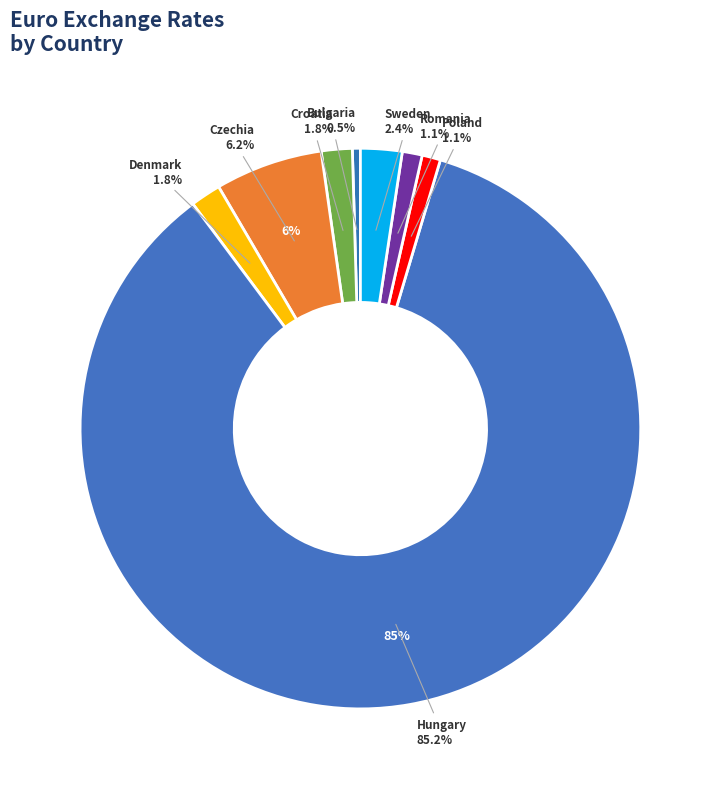

To the nearest percent, what portion does Denmark represent?

2%